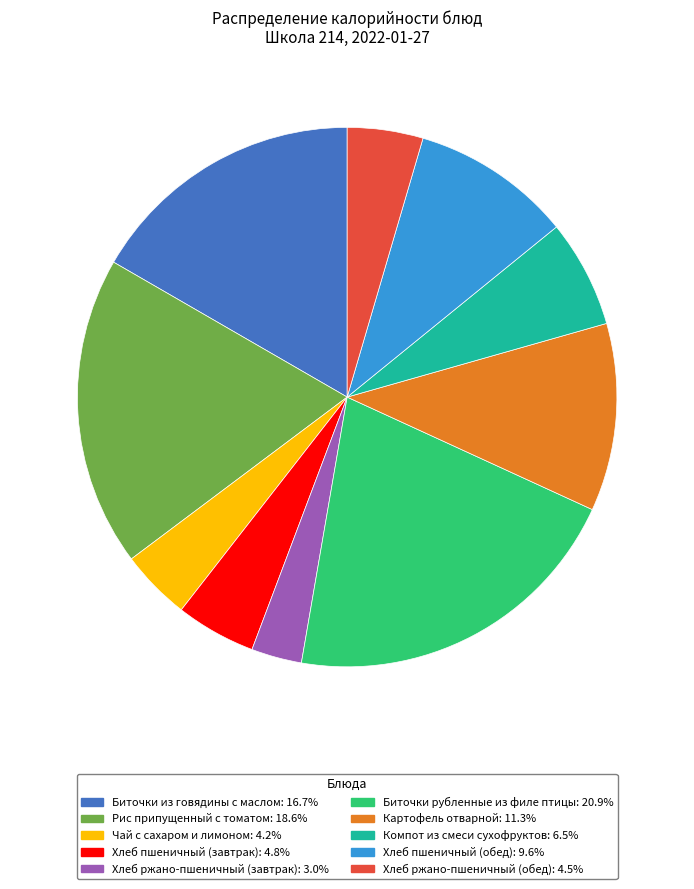

Does Биточки из говядины с маслом represent more than half of the total?

No